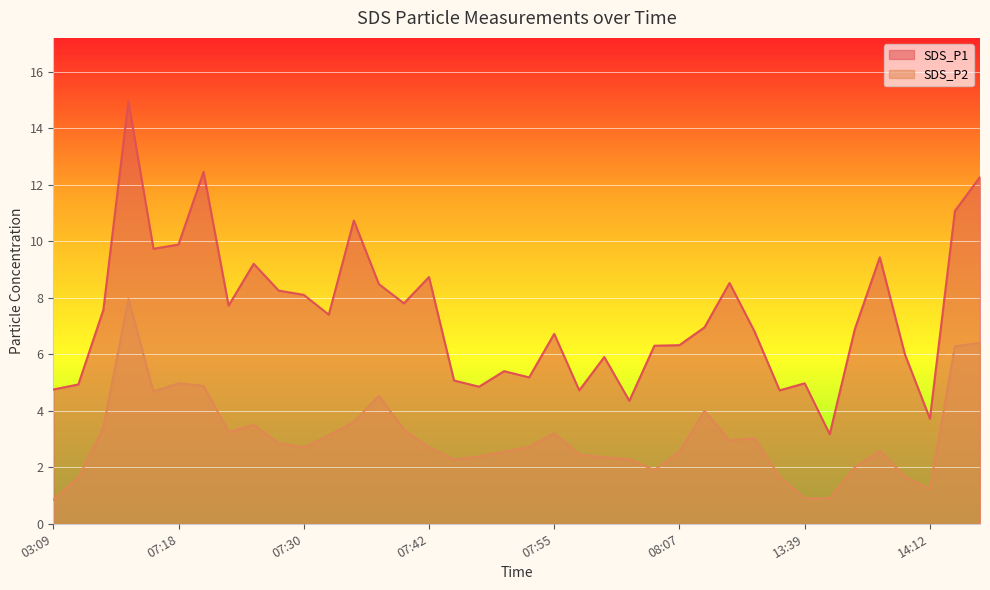

What is the highest value of the SDS_P2 series?

8.0